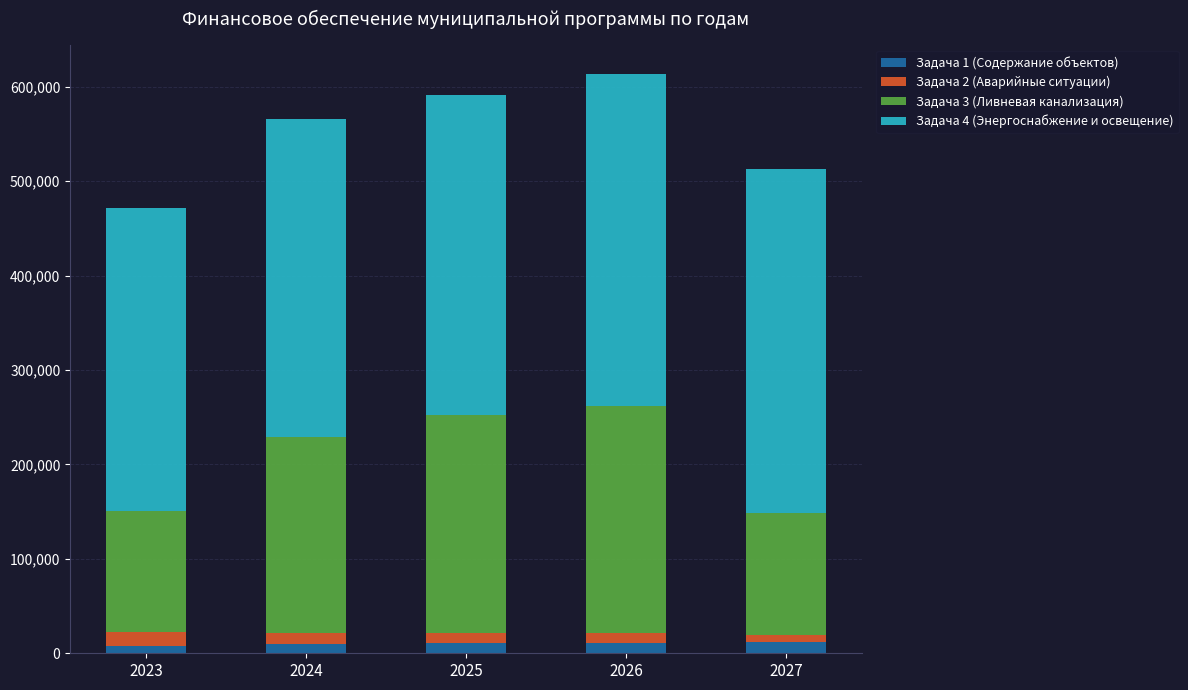

What is the maximum value for Задача 1 (Содержание объектов)?

12314